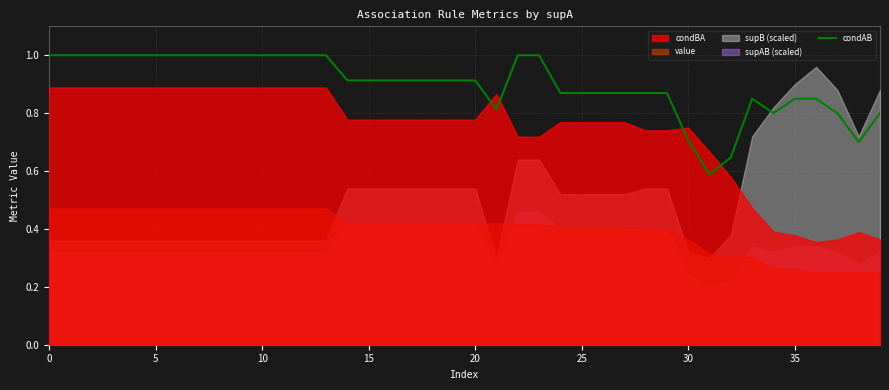

Which label corresponds to the smallest value in the chart?

31